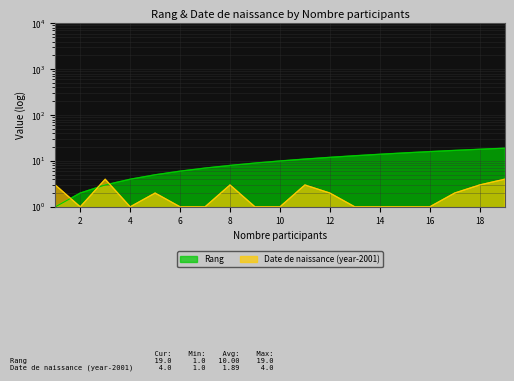

Which series ends up on top after the final intersection of Date de naissance and Rang?

Rang